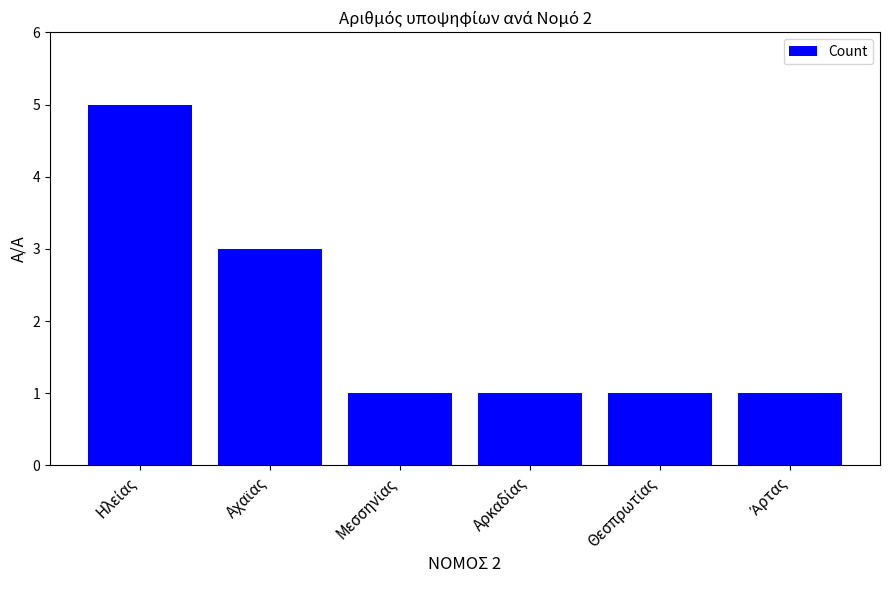

What is the value of the 6th bar from the left?

1